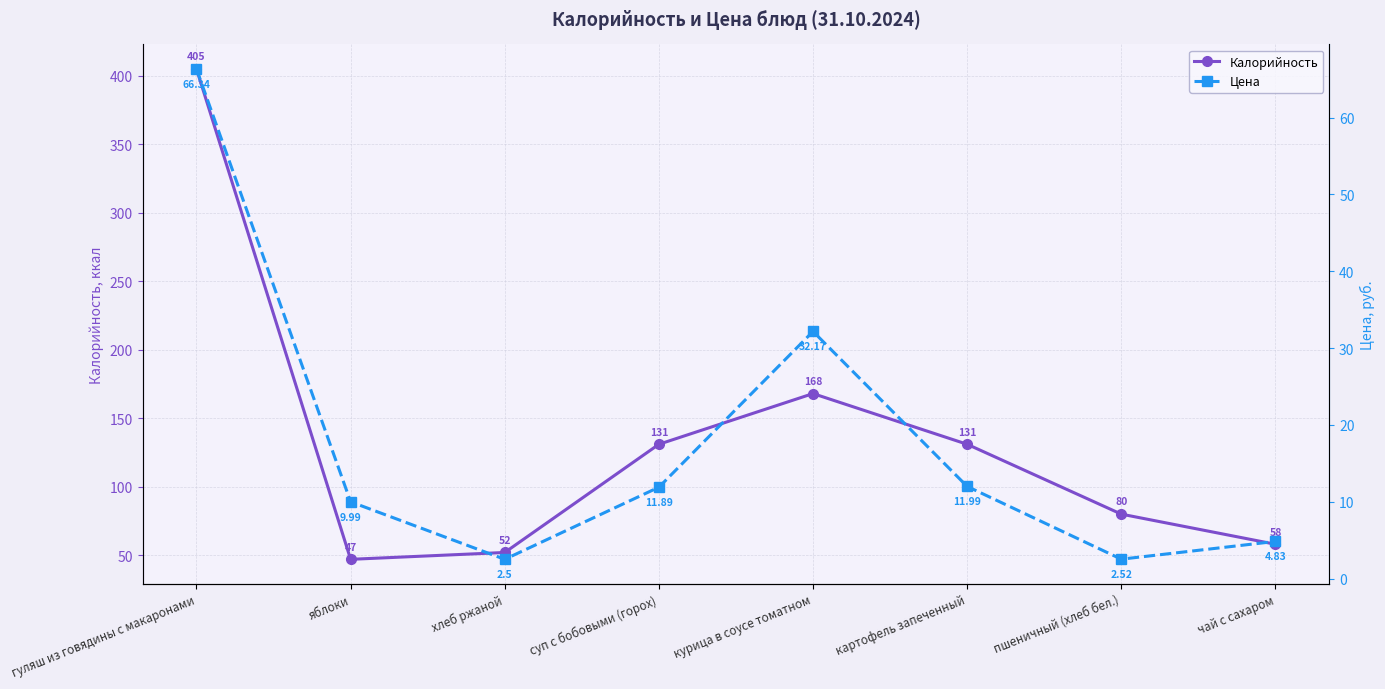

Which series has the widest spread of values?

Калорийность